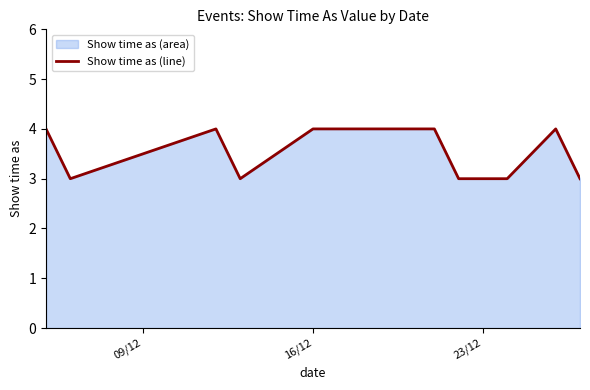

The value at 16/12 is 4. True or false?

True